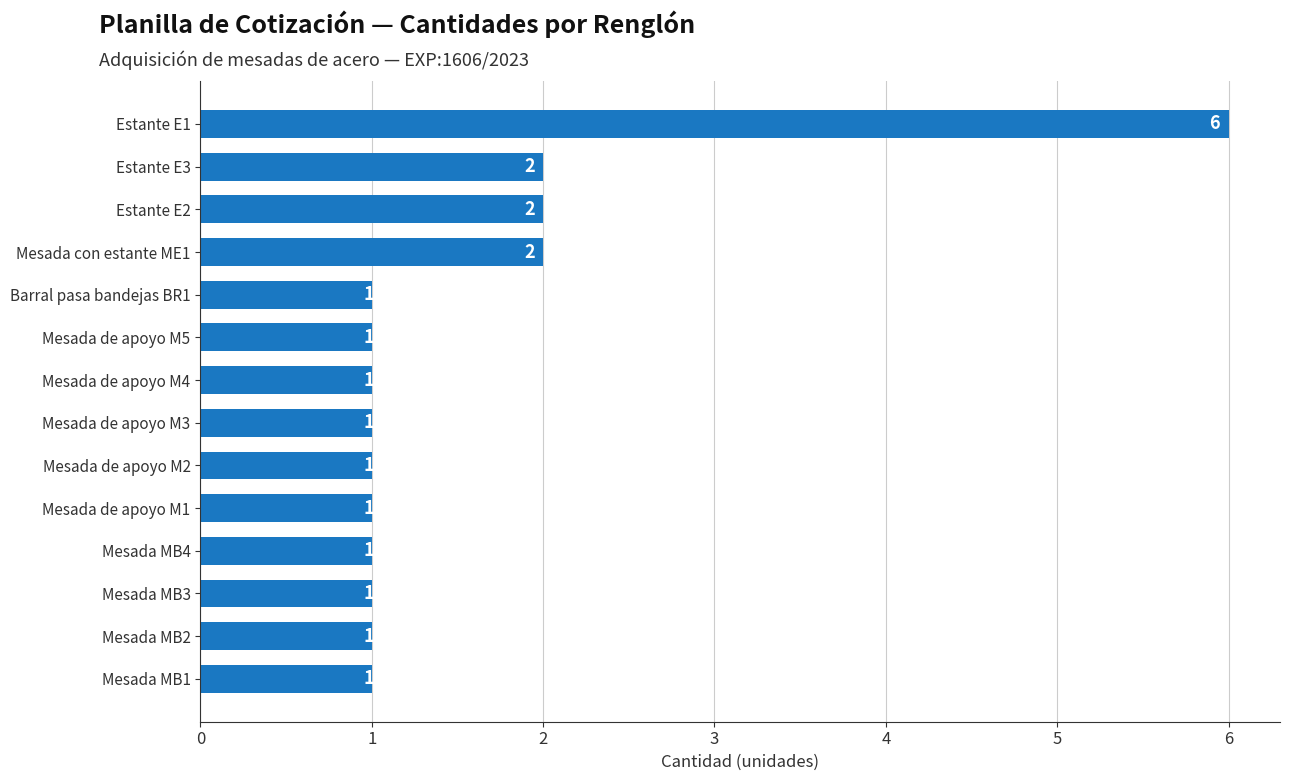

Is it true that the value at Estante E1 is 6?

True